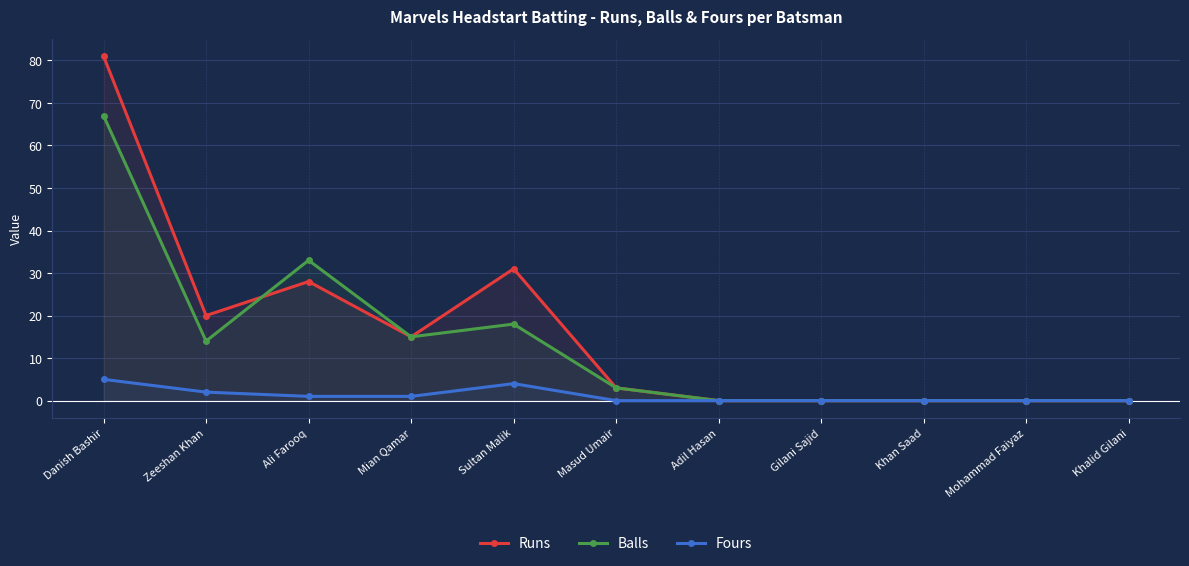

What is the maximum value shown in the chart?

81